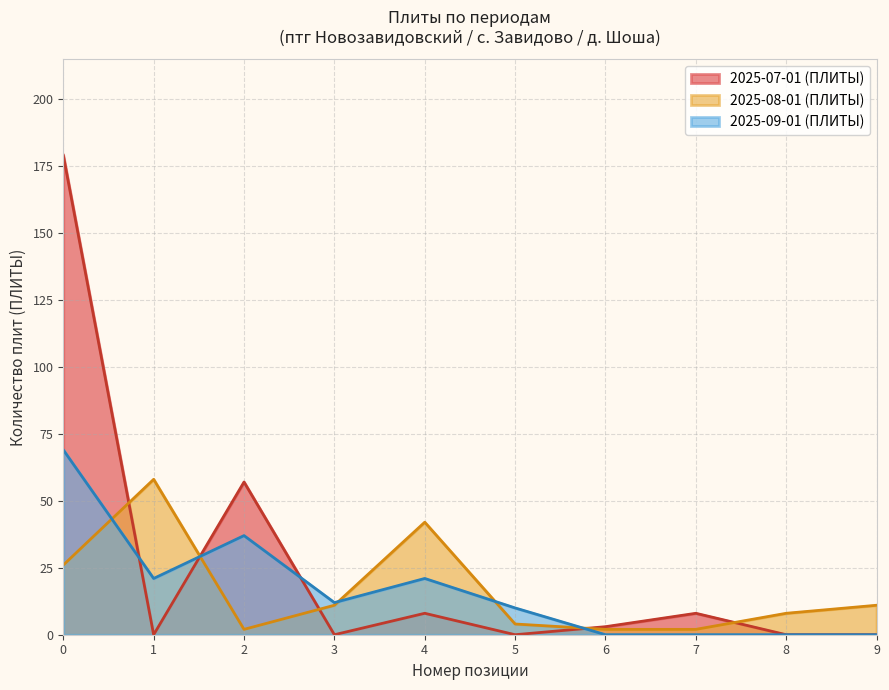

Is the value of 2025-07-01 (ПЛИТЫ) at 5 greater than the value of 2025-09-01 (ПЛИТЫ) at 3?

No